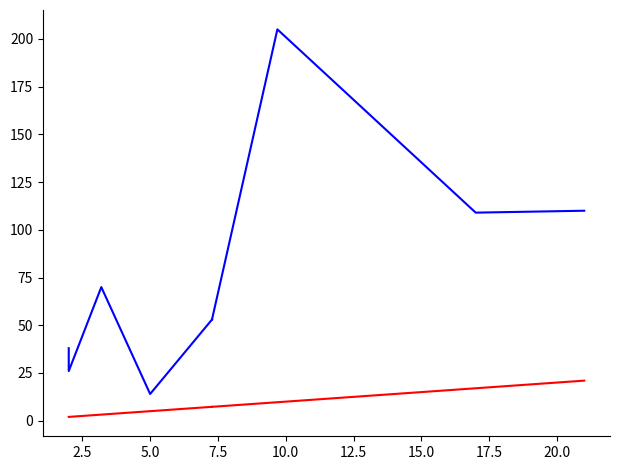

Rank the series by their maximum value, from highest to lowest.

Калорийность, Цена